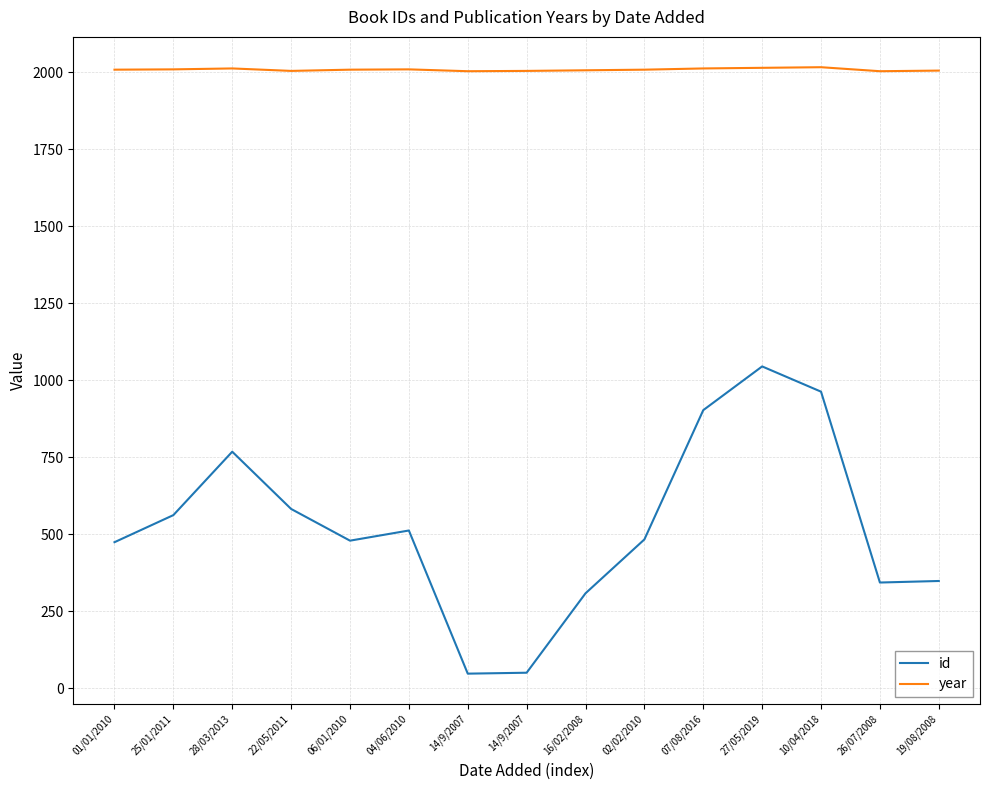

Reading left to right, what are all the values shown in this chart?

id: 474	562	768	582	479	512	47	50	308	483	903	1045	963	343	348
year: 2009	2010	2013	2005	2009	2010	2004	2005	2007	2009	2013	2015	2017	2004	2006